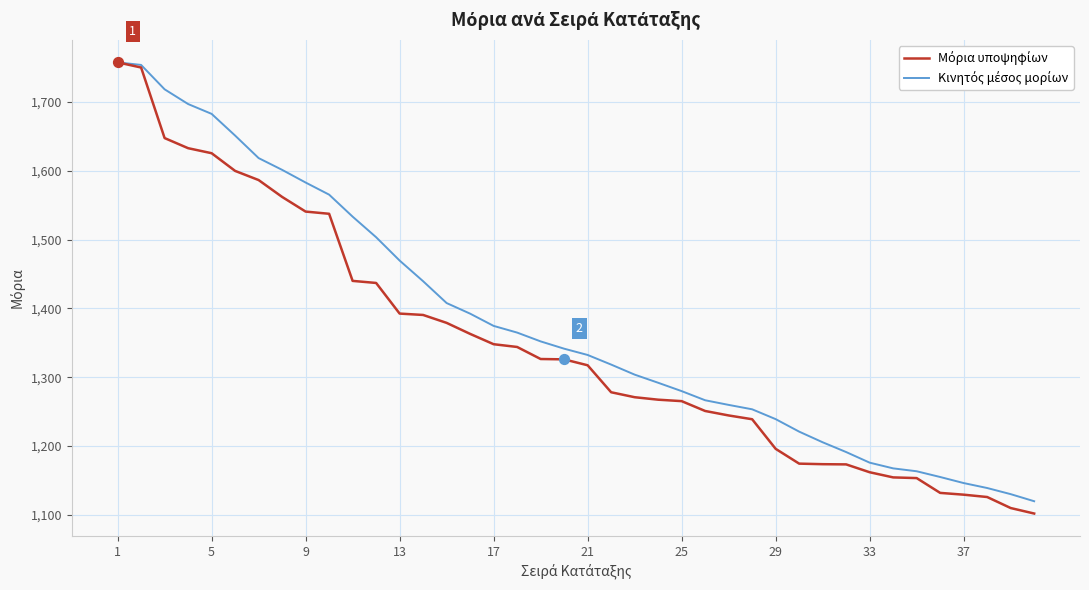

What is the smallest value displayed?

1102.0